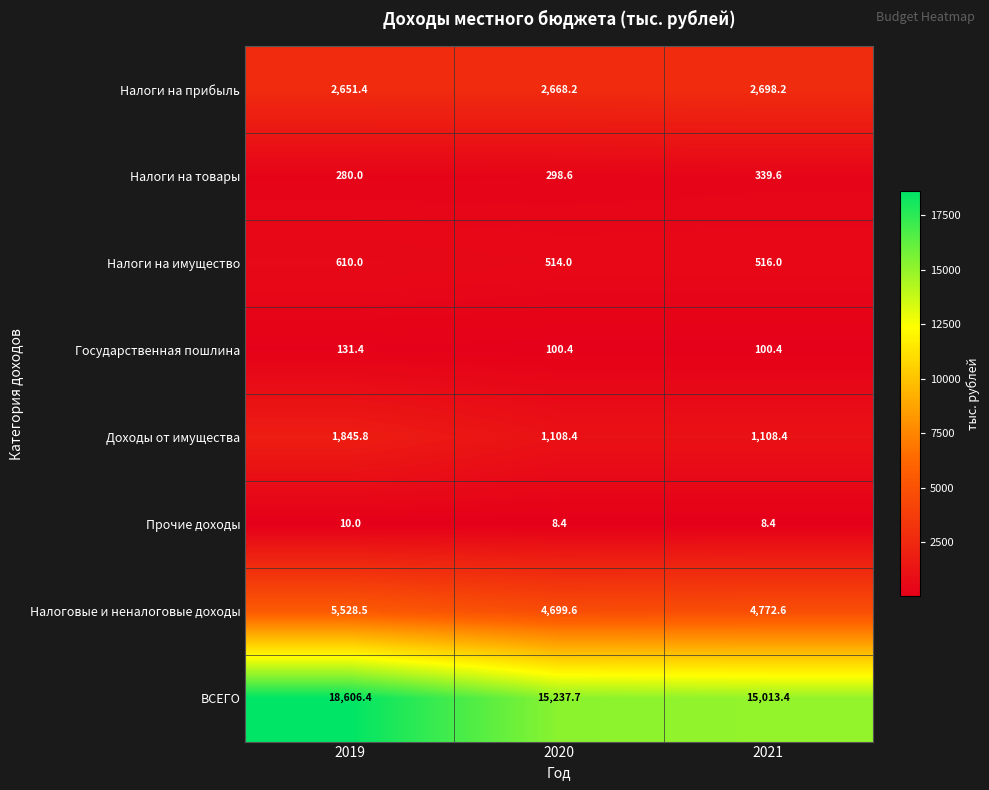

Reading left to right, extract all data points from this chart.

Налоги на прибыль: 2019=2651.4	2020=2668.2	2021=2698.2
Налоги на товары: 2019=280.0	2020=298.6	2021=339.6
Налоги на имущество: 2019=610.0	2020=514.0	2021=516.0
Государственная пошлина: 2019=131.4	2020=100.4	2021=100.4
Доходы от имущества: 2019=1845.8	2020=1108.4	2021=1108.4
Прочие доходы: 2019=10.0	2020=8.4	2021=8.4
Налоговые и неналоговые доходы: 2019=5528.5	2020=4699.6	2021=4772.6
ВСЕГО: 2019=18606.4	2020=15237.7	2021=15013.4